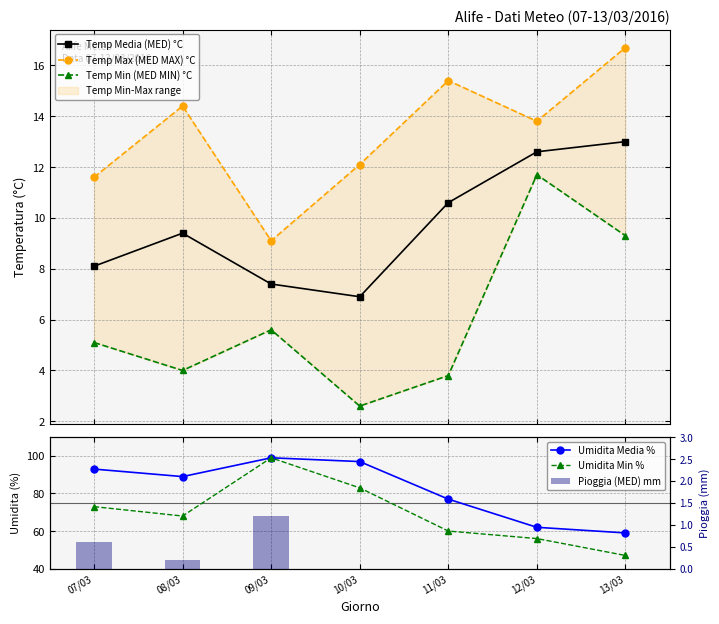

How many groups of bars are there?

7